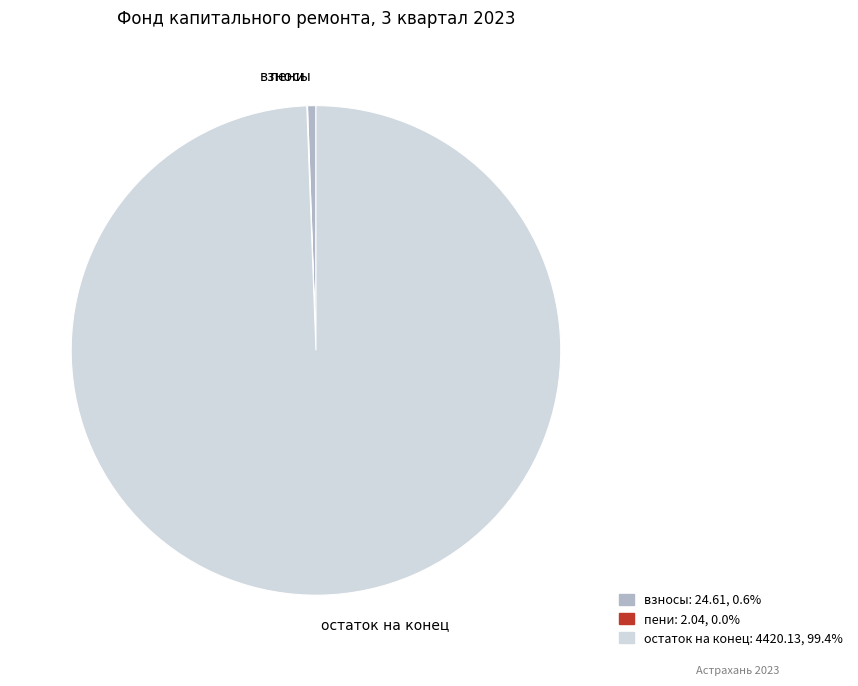

Which category has the biggest portion of the pie?

остаток на конец